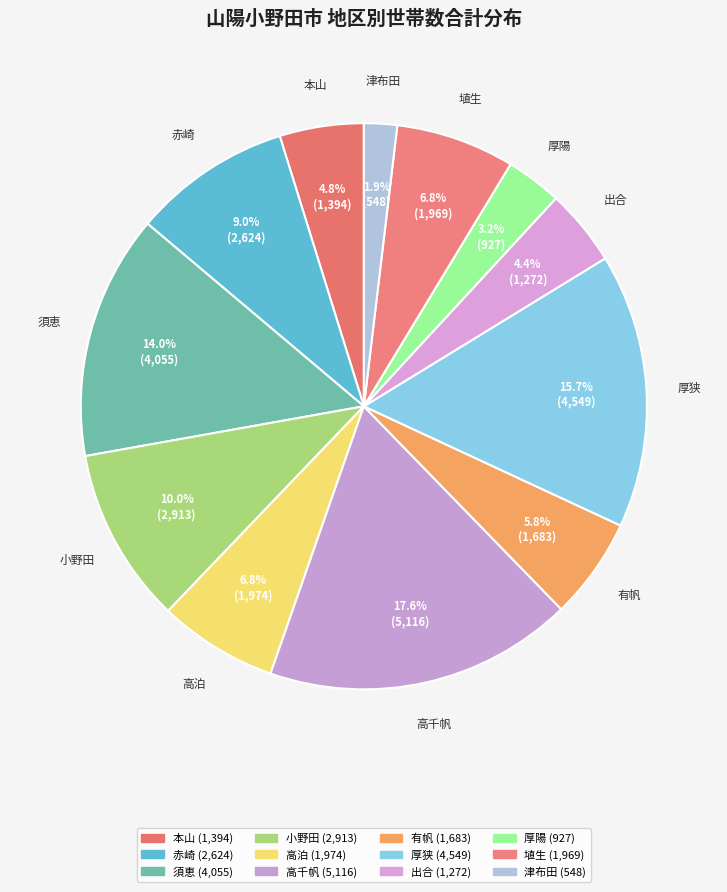

Combined, do 高泊 and 小野田 account for over 50%?

No